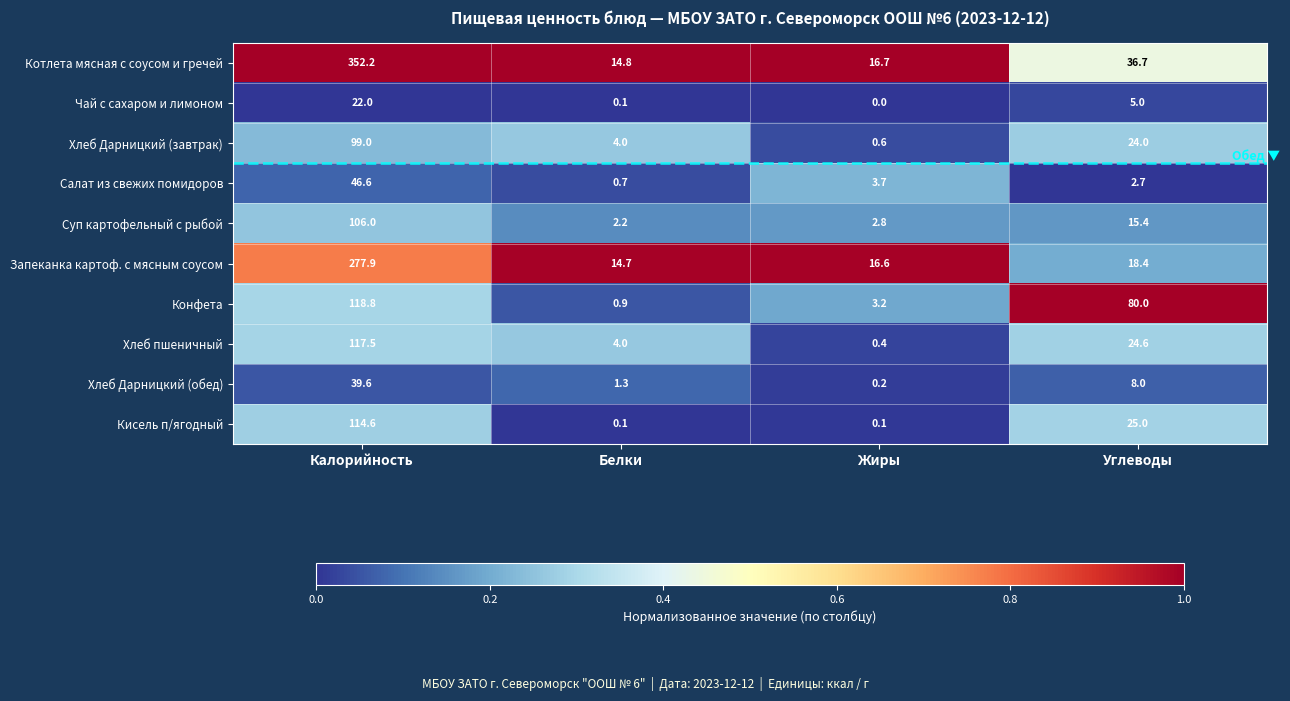

At which category does the chart reach its peak across all series?

Калорийность